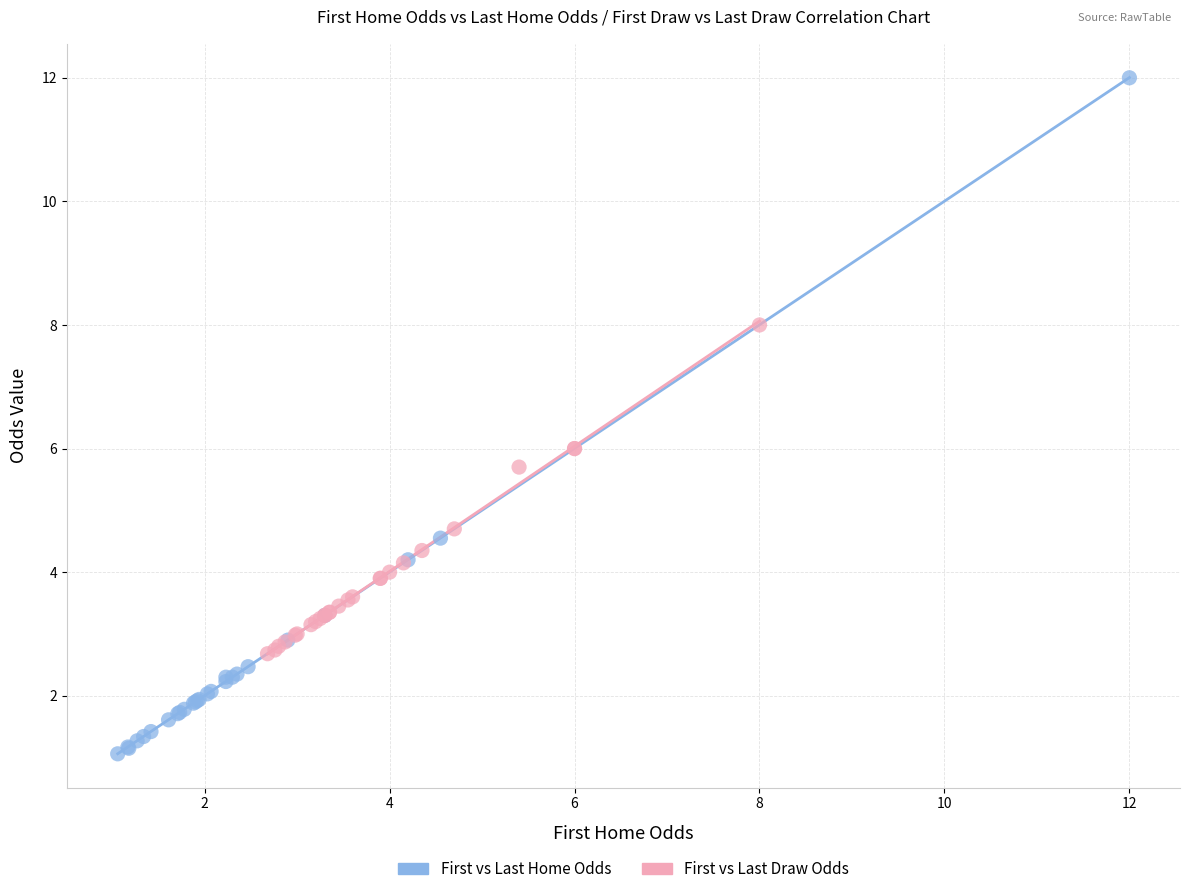

Which series reaches the minimum Y coordinate?

First vs Last Home Odds